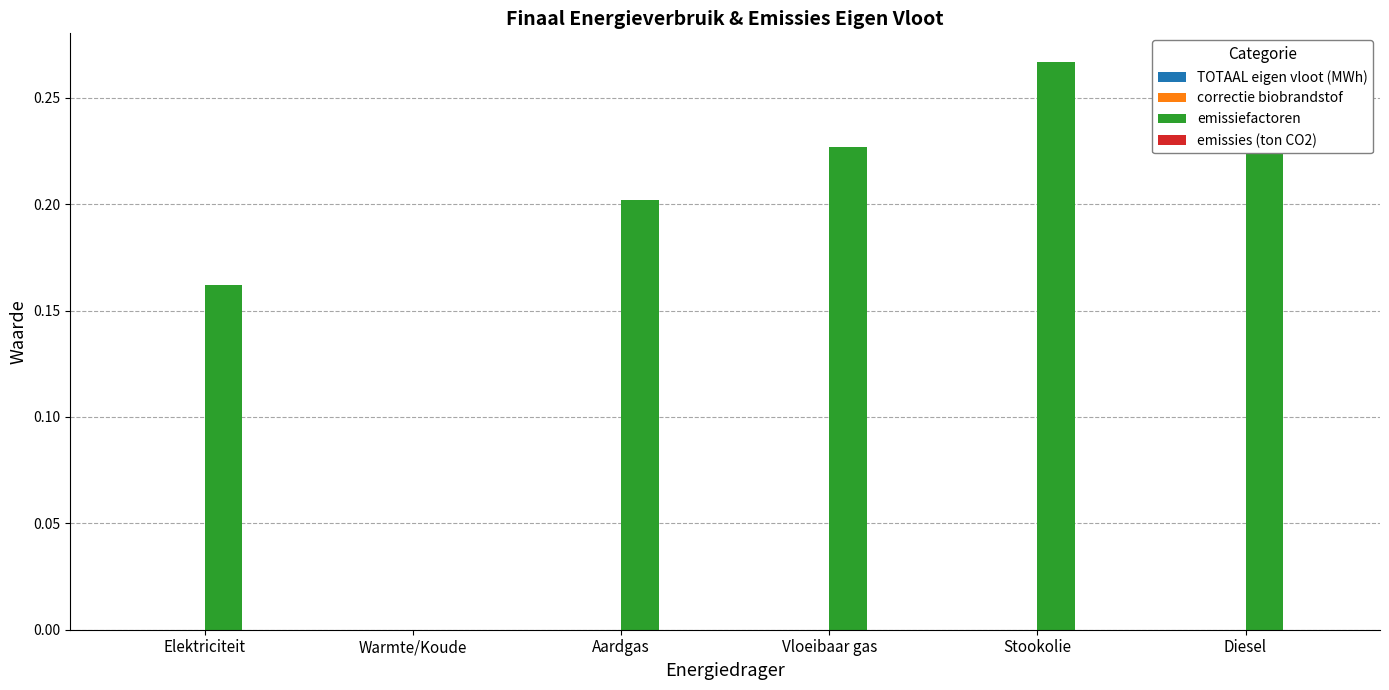

What is the label of the 4th bar from the left?

Vloeibaar gas